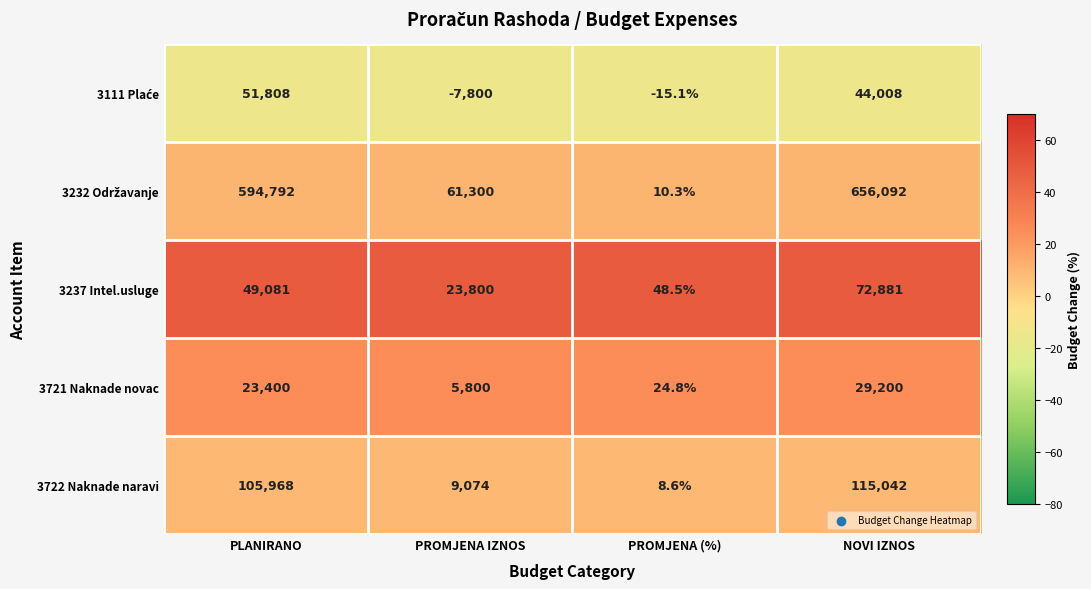

The 3722 Naknade naravi series shows 9074.0 at PROMJENA IZNOS. True or false?

True